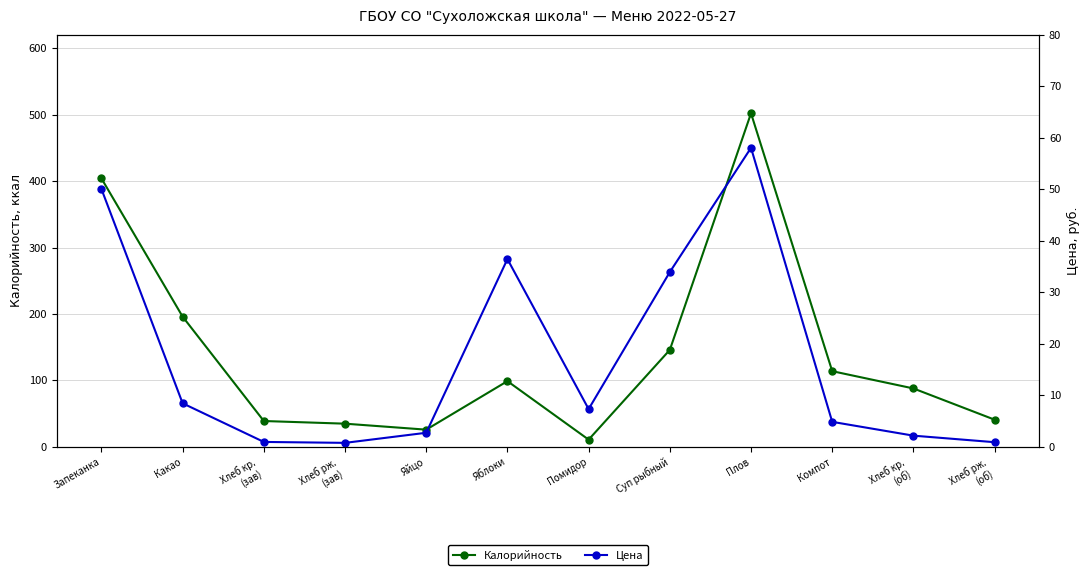

In Цена, how many points are higher than both neighbors (excluding endpoints)?

2